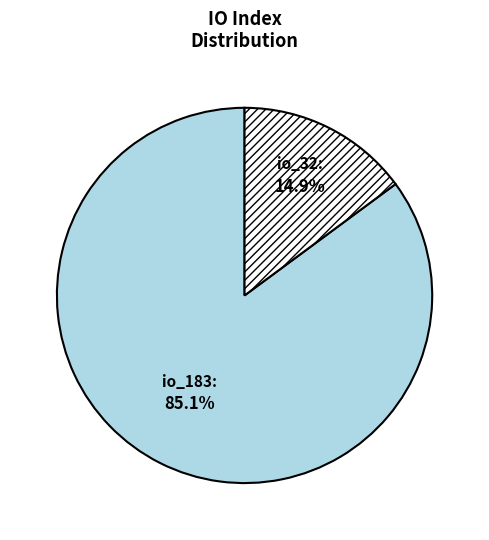

Is there any slice that represents more than half of the pie?

Yes